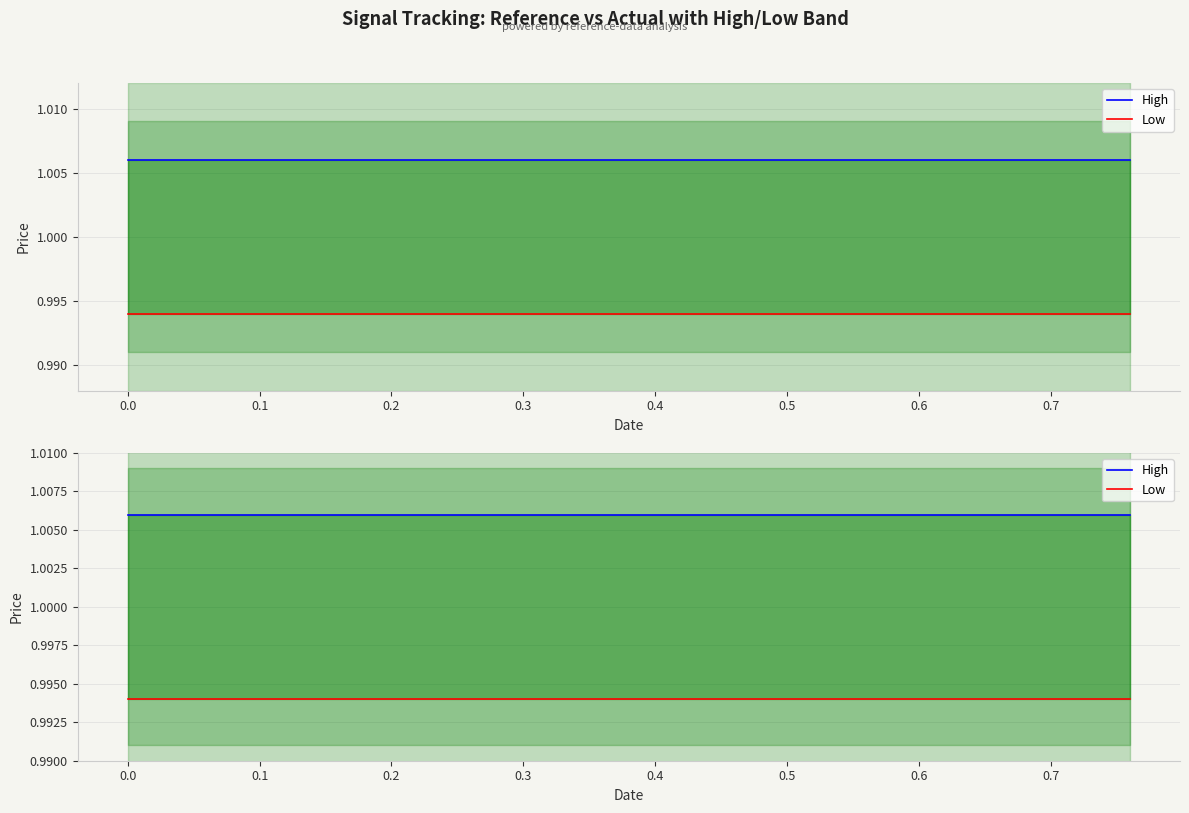

Count the number of categories in the chart.

20